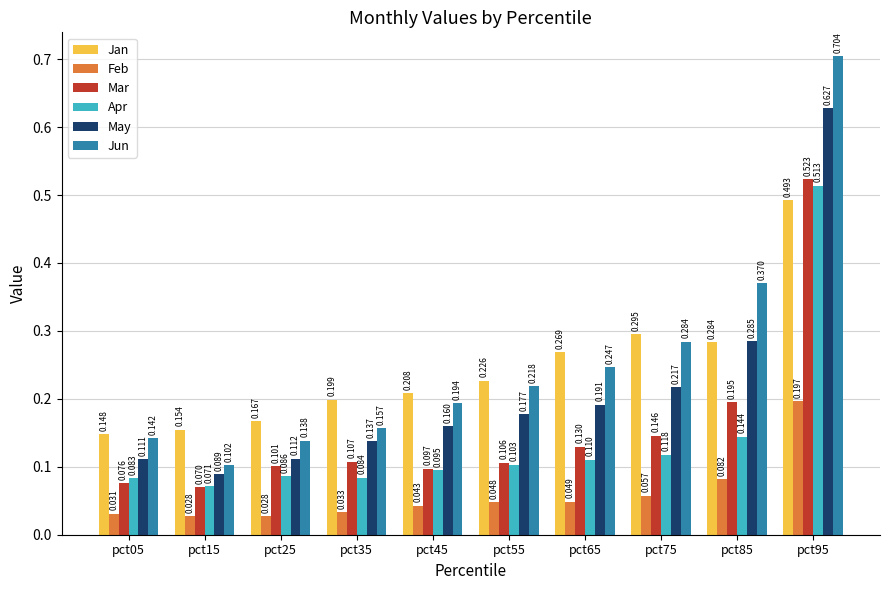

Which label corresponds to the largest value in the chart?

pct95